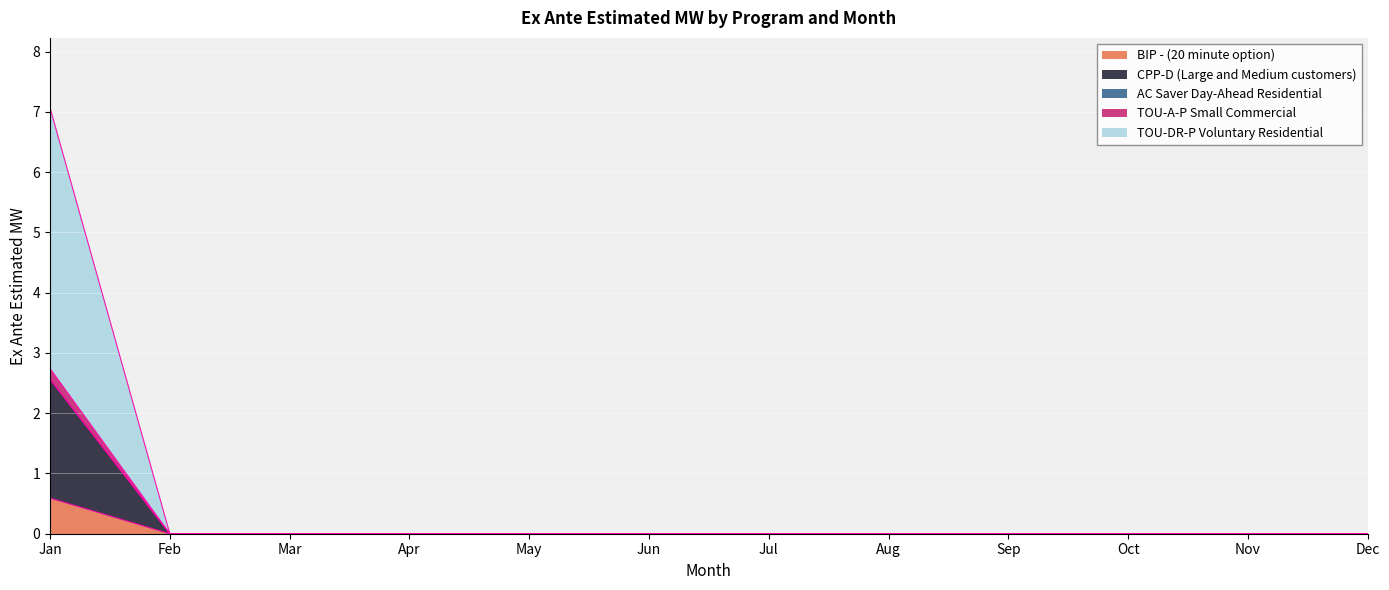

Does the chart display data point markers on the line(s)?

No